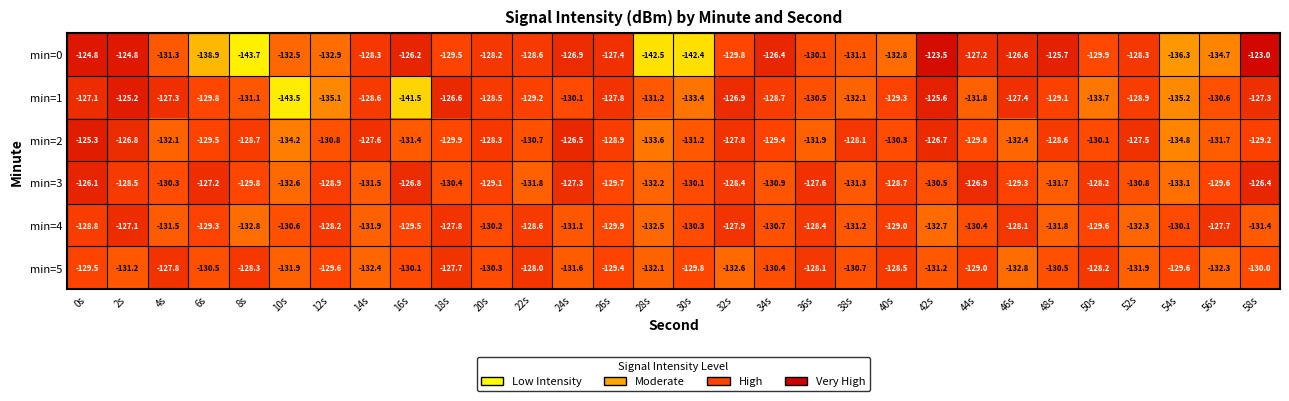

Which series has the largest total across all categories?

min=3